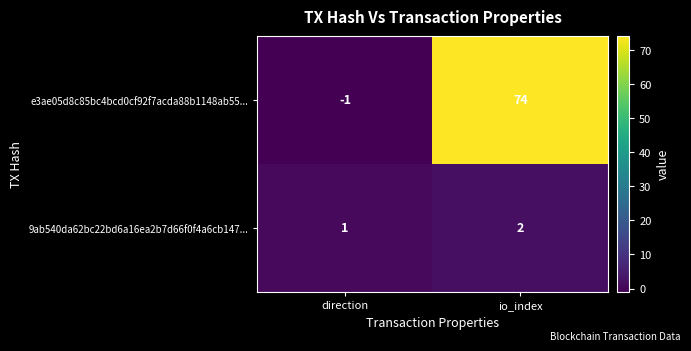

Rank the series by their maximum value, from lowest to highest.

9ab540da62bc22bd6a16ea2b7d66f0f4a6cb147..., e3ae05d8c85bc4bcd0cf92f7acda88b1148ab55...